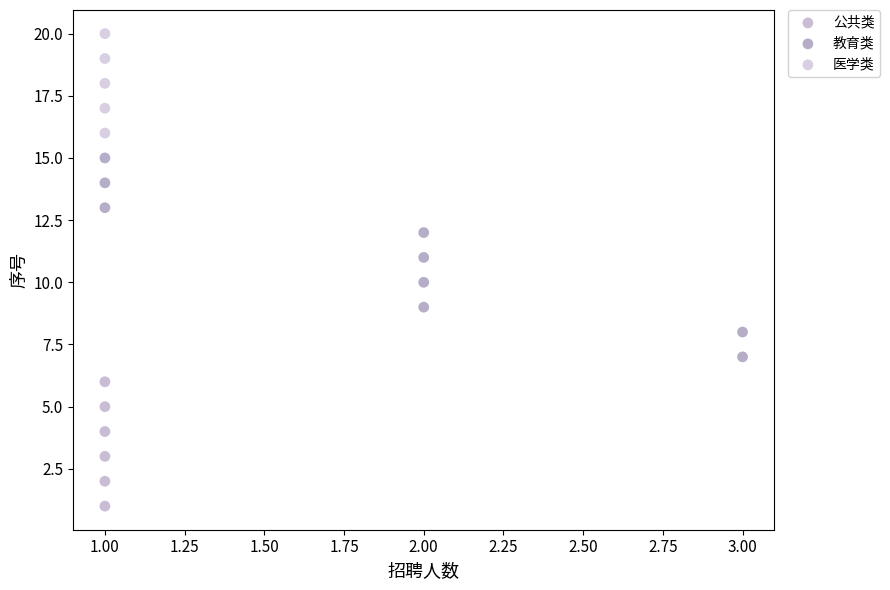

Which series reaches the minimum Y coordinate?

公共类